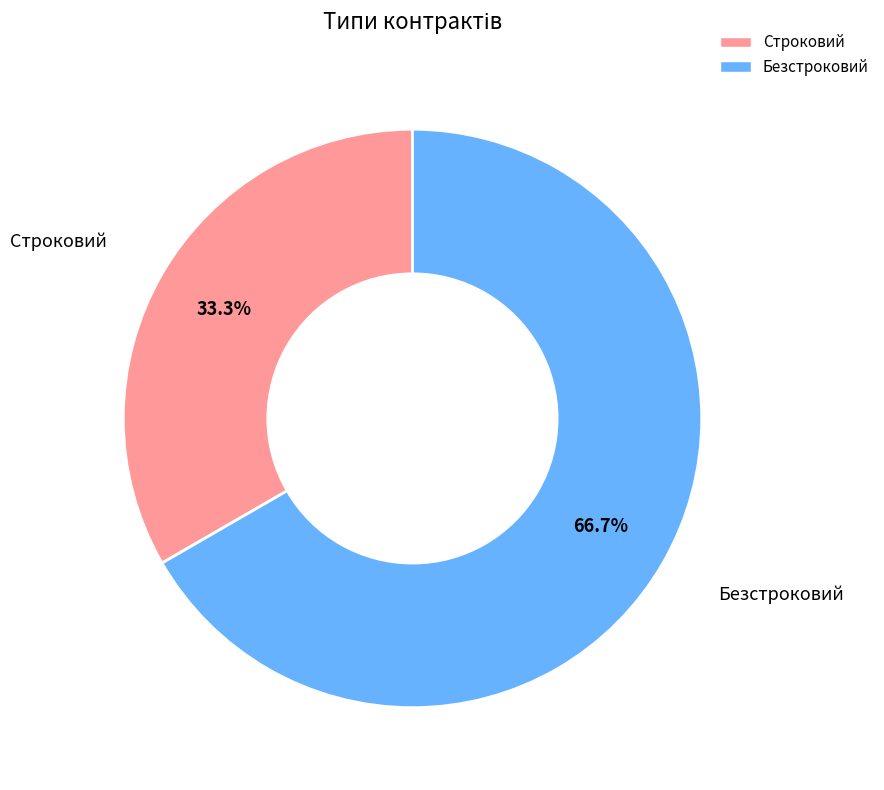

Which category accounts for the majority?

Безстроковий